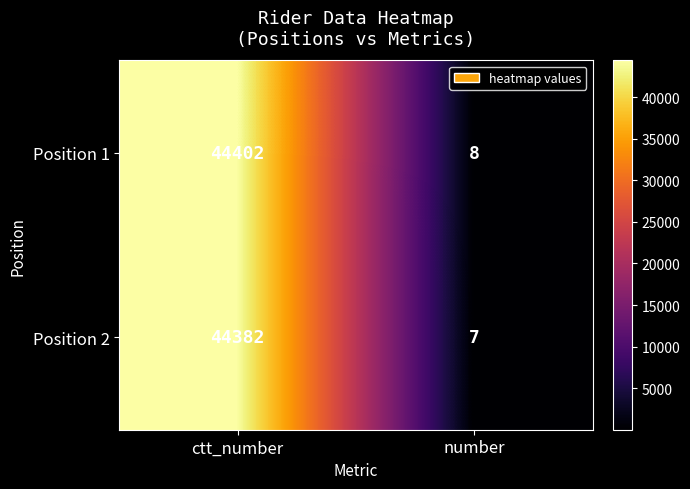

Which series has the widest spread of values?

Position 1